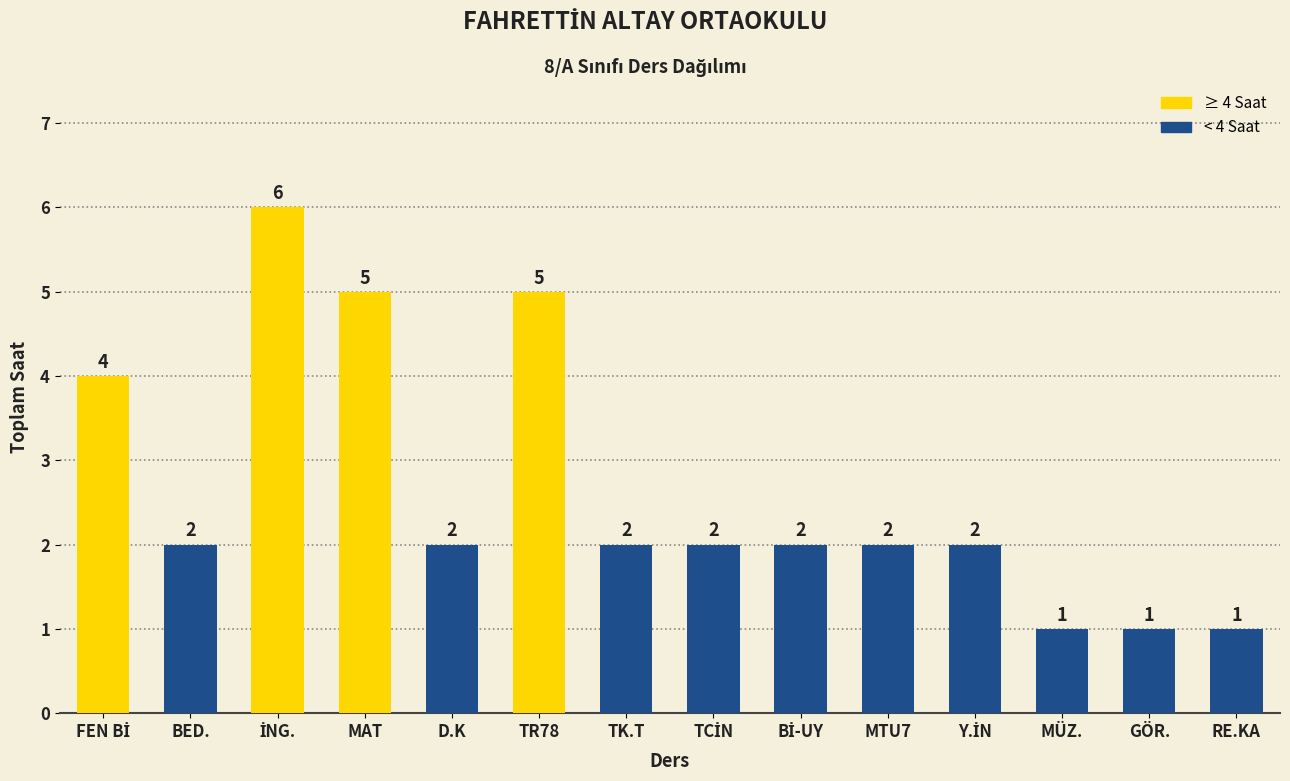

Approximately how many times larger is the value at RE.KA compared to BED.?

0.5